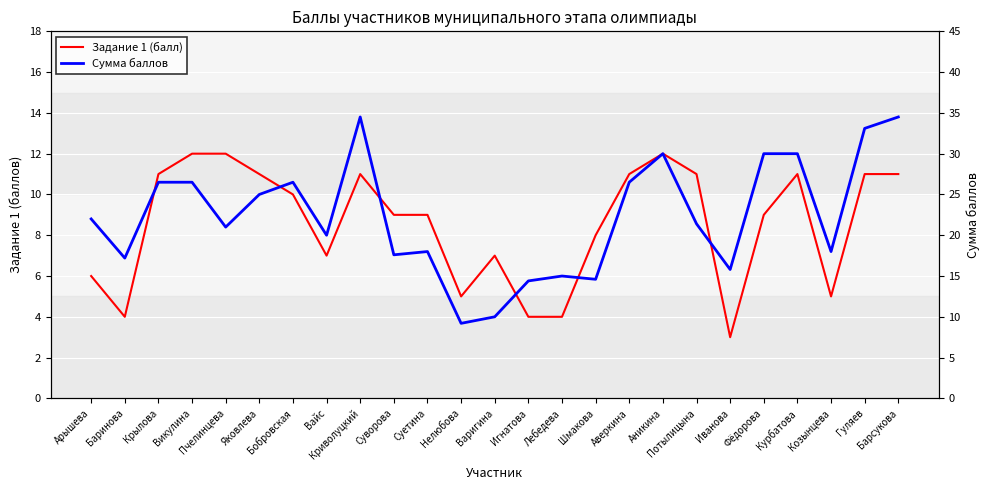

Is the value of Сумма баллов at Криволуцкий greater than the value of Задание 1 (балл) at Баринова?

Yes